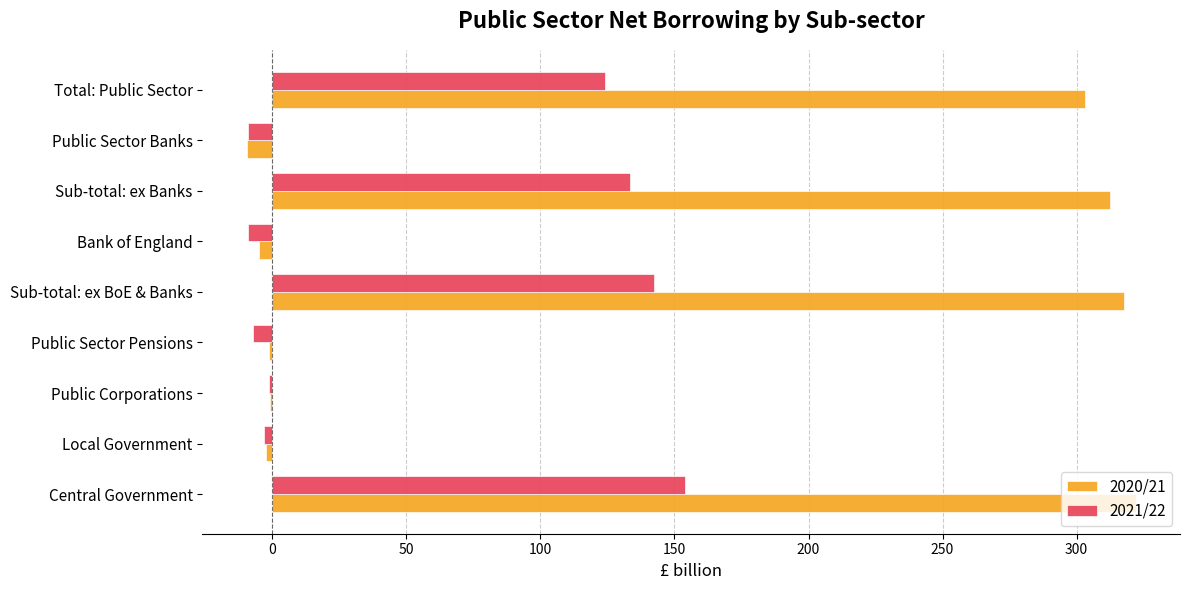

How many categories are shown in the chart?

9